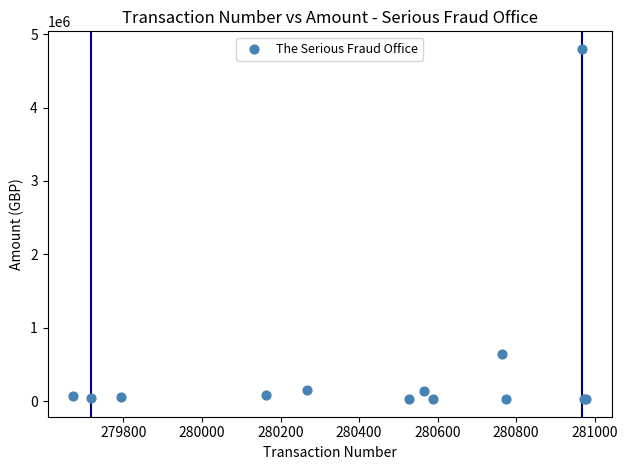

What Y value in the scatter plot is closest to 2412502?

640488.0